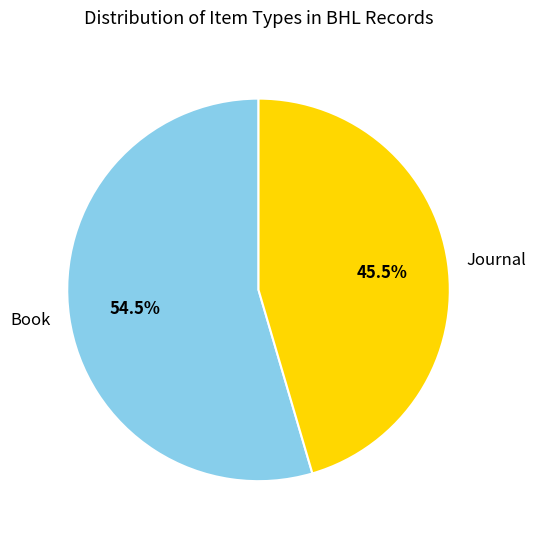

How many segments does this pie chart have?

2